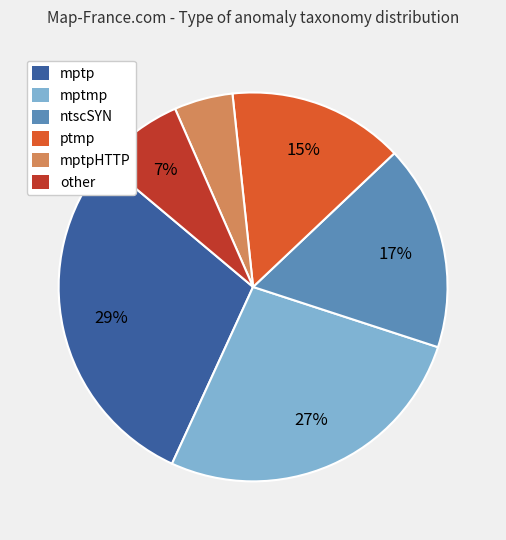

What is the largest slice in the pie chart?

mptp